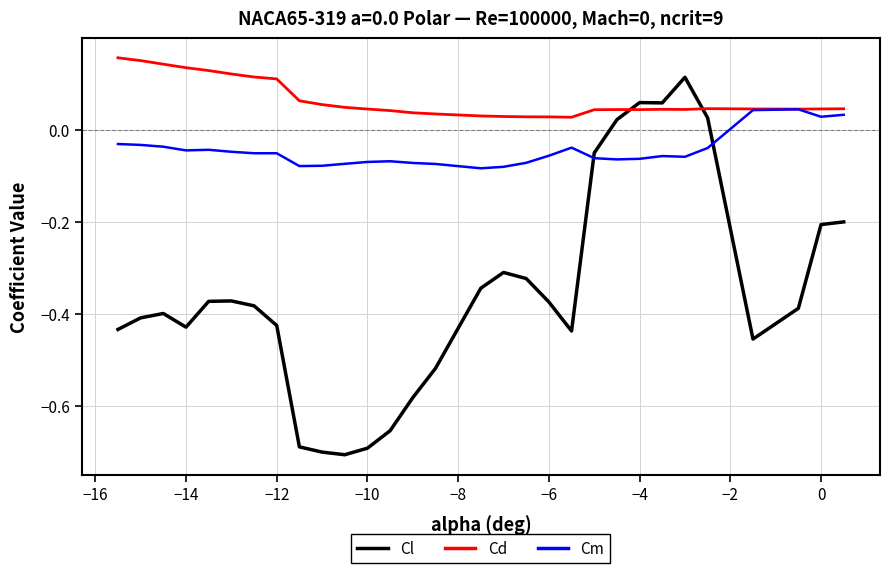

Which series has the widest spread of values?

Cl